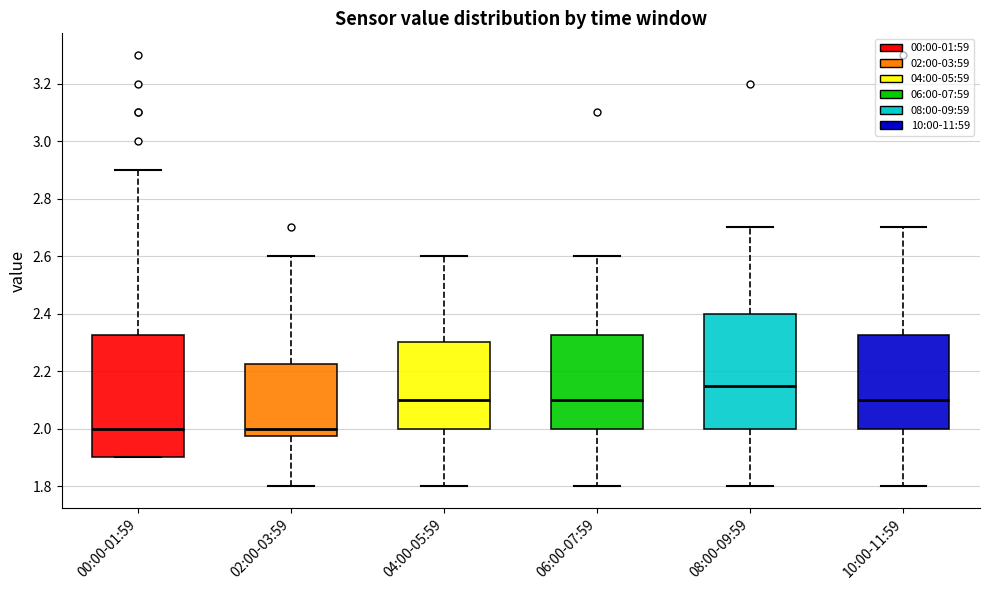

Which box is the tallest, from its lower edge to its upper edge?

00:00-01:59